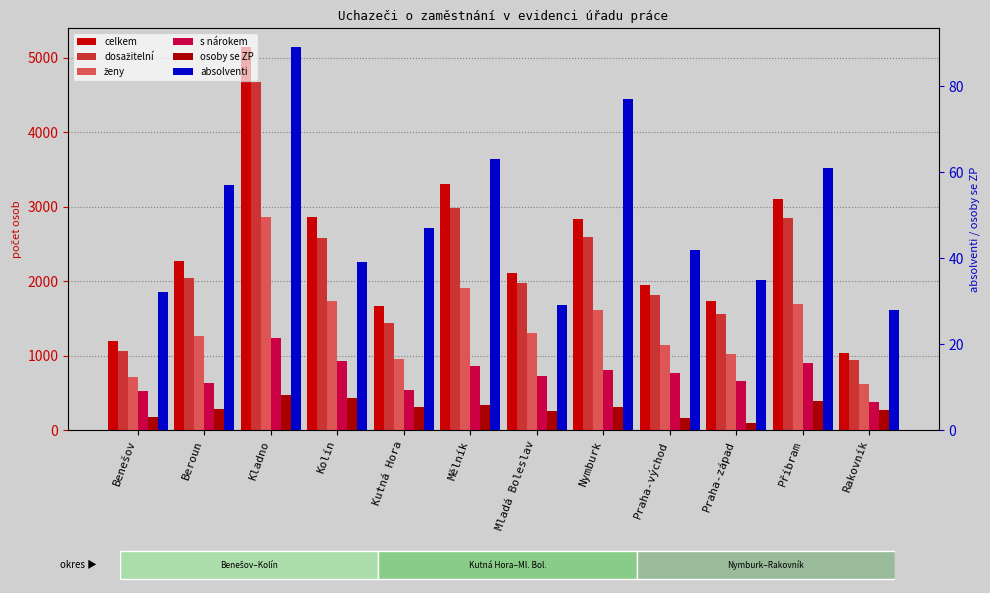

The osoby se ZP series shows 386 at Příbram. True or false?

True